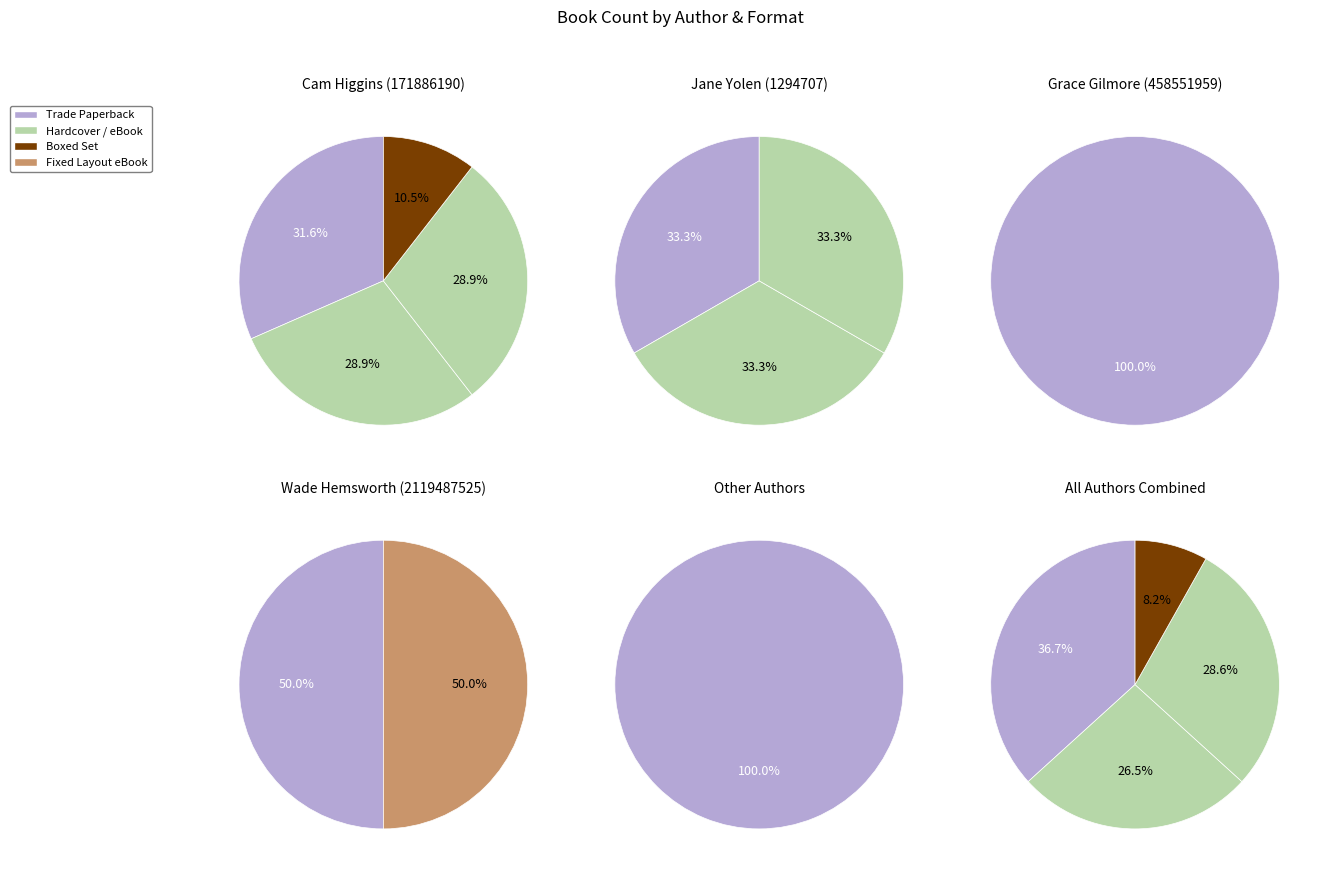

To the nearest percent, what percentage of the pie is Wade Hemsworth (2119487525)?

4%